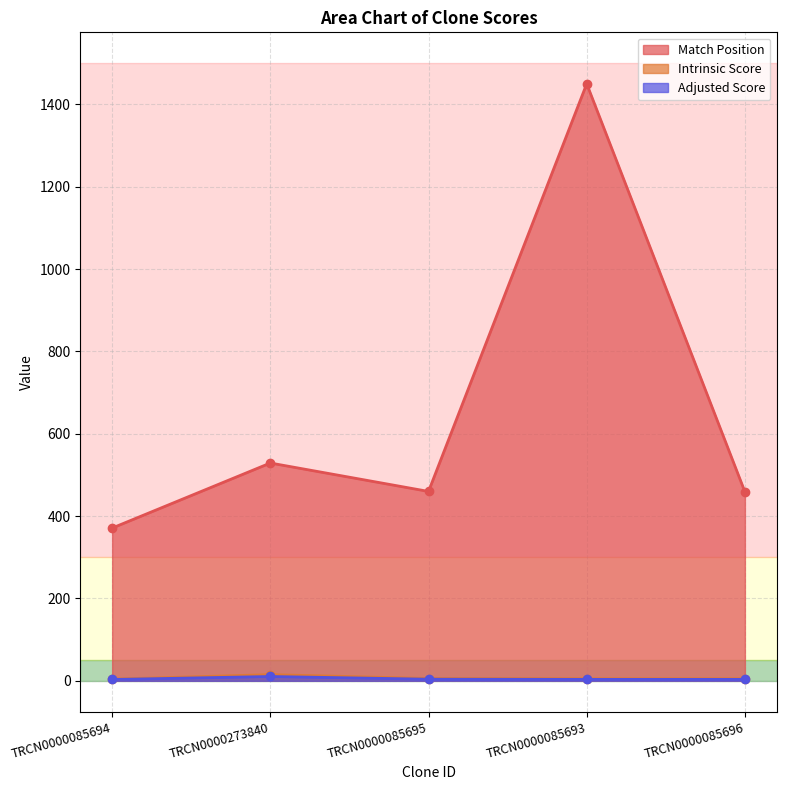

How many categories are shown in the chart?

5